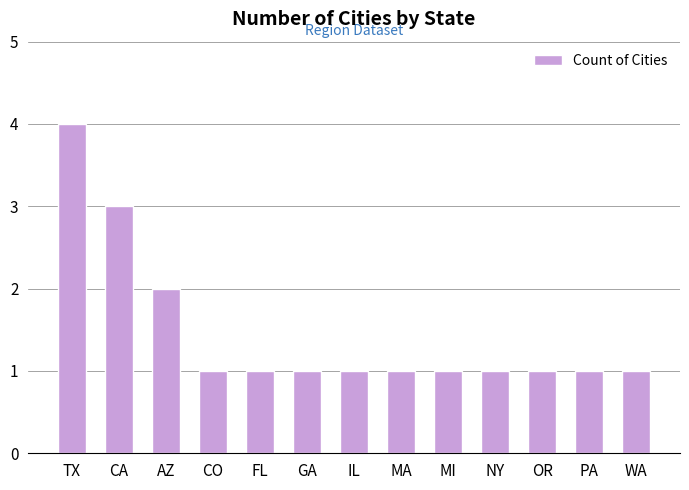

The value at IL is 1. True or false?

True